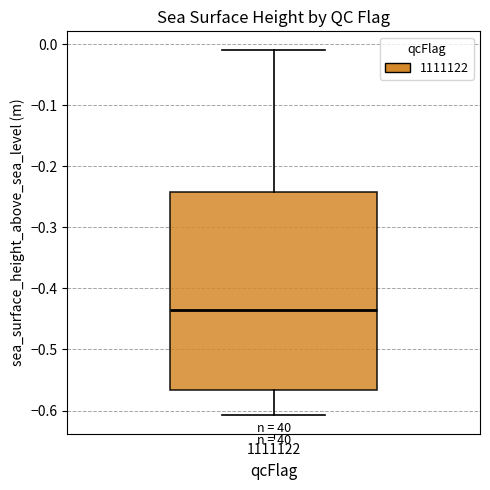

Read this box plot against the y-axis: the position of the median line, the range covered by the box, and the ends of both whiskers. The values are not printed on the chart, so give them approximately, as read against the axis.

median -0.44, box -0.57 to -0.24, whiskers -0.61 to -0.01